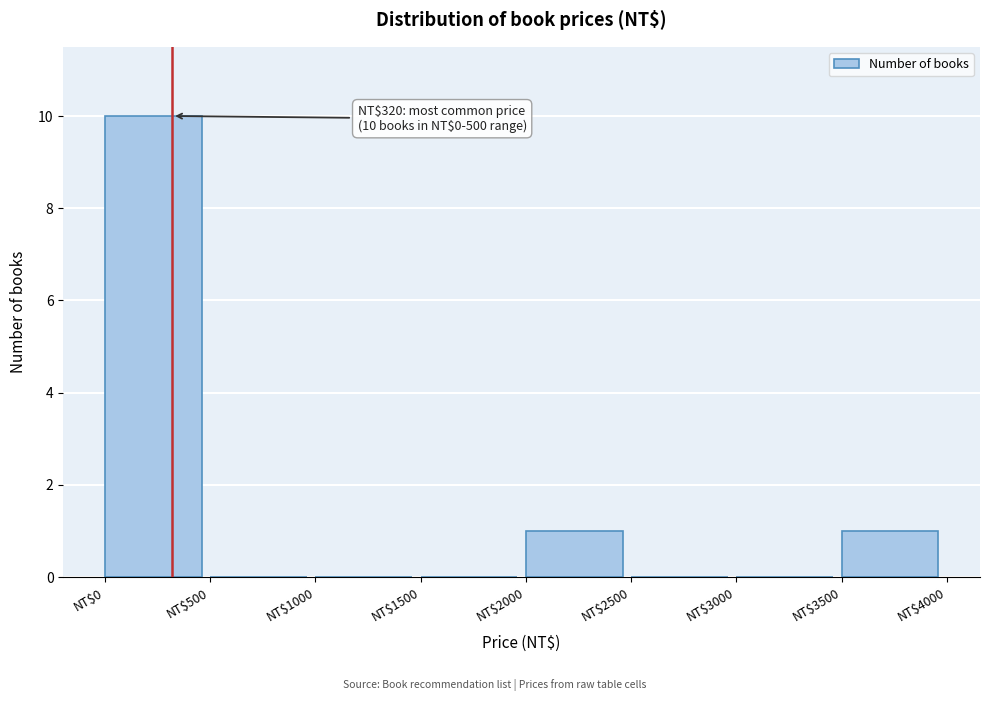

Over which range of the x-axis is the bar tallest?

0 to 500